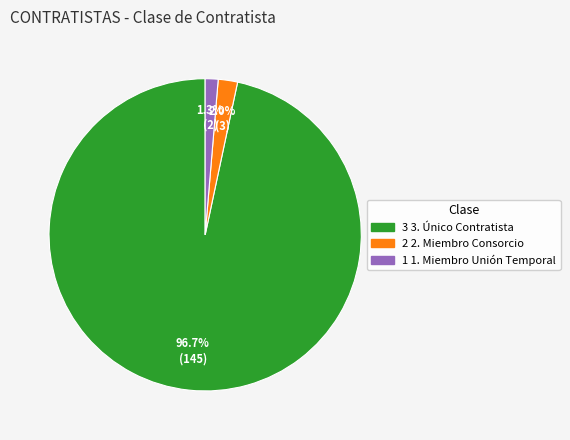

Is there a majority slice in this chart?

Yes